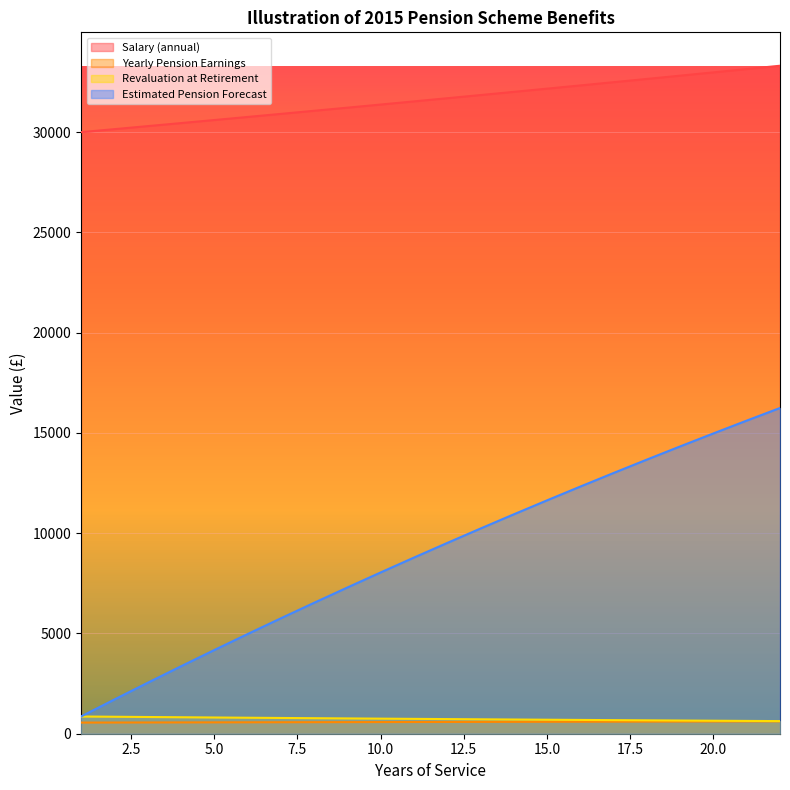

Reading left to right, transcribe all the data shown in this chart.

Salary (annual): 1=30000.0	2=30150.0	3=30300.7	4=30452.3	5=30604.5	6=30757.5	7=30911.3	8=31065.9	9=31221.2	10=31377.3	11=31534.2	12=31691.9	13=31850.3	14=32009.6	15=32169.6	16=32330.5	17=32492.1	18=32654.6	19=32817.9	20=32982.0	21=33146.9	22=33312.6
Yearly Pension Earnings: 1=555.6	2=558.3	3=561.1	4=563.9	5=566.8	6=569.6	7=572.4	8=575.3	9=578.2	10=581.1	11=584.0	12=586.9	13=589.8	14=592.8	15=595.7	16=598.7	17=601.7	18=604.7	19=607.7	20=610.8	21=613.8	22=616.9
Revaluation at Retirement: 1=858.9	2=1705.1	3=2538.9	4=3360.5	5=4169.9	6=4967.5	7=5753.3	8=6527.6	9=7290.5	10=8042.1	11=8782.7	12=9512.5	13=10231.4	14=10939.9	15=11637.9	16=12325.6	17=13003.2	18=13670.9	19=14328.7	20=14976.9	21=15615.5	22=16244.7
Estimated Pension Forecast: 1=858.9	2=846.2	3=833.8	4=821.5	5=809.5	6=797.6	7=785.8	8=774.3	9=762.9	10=751.7	11=740.6	12=729.7	13=719.0	14=708.4	15=698.0	16=687.7	17=677.6	18=667.7	19=657.8	20=648.2	21=638.6	22=629.2